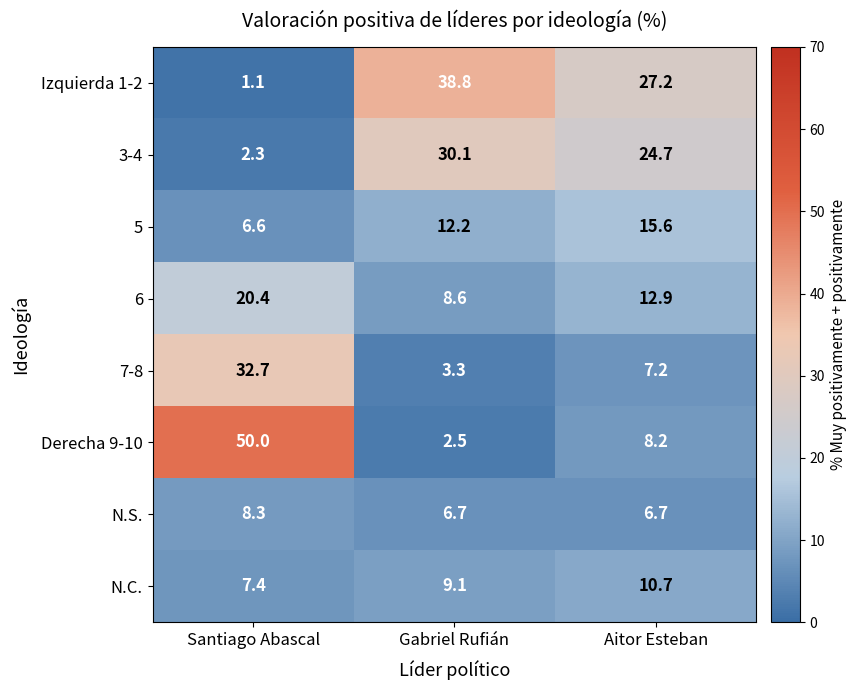

Which series has the largest total across all categories?

Izquierda 1-2